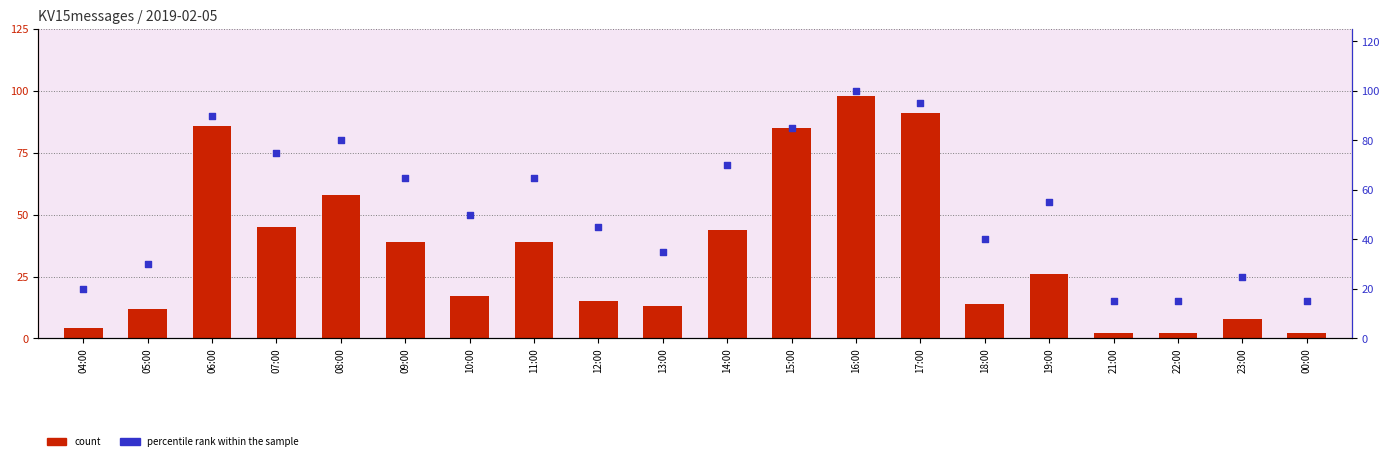

What is the total value across all series at 21:00?

17.0